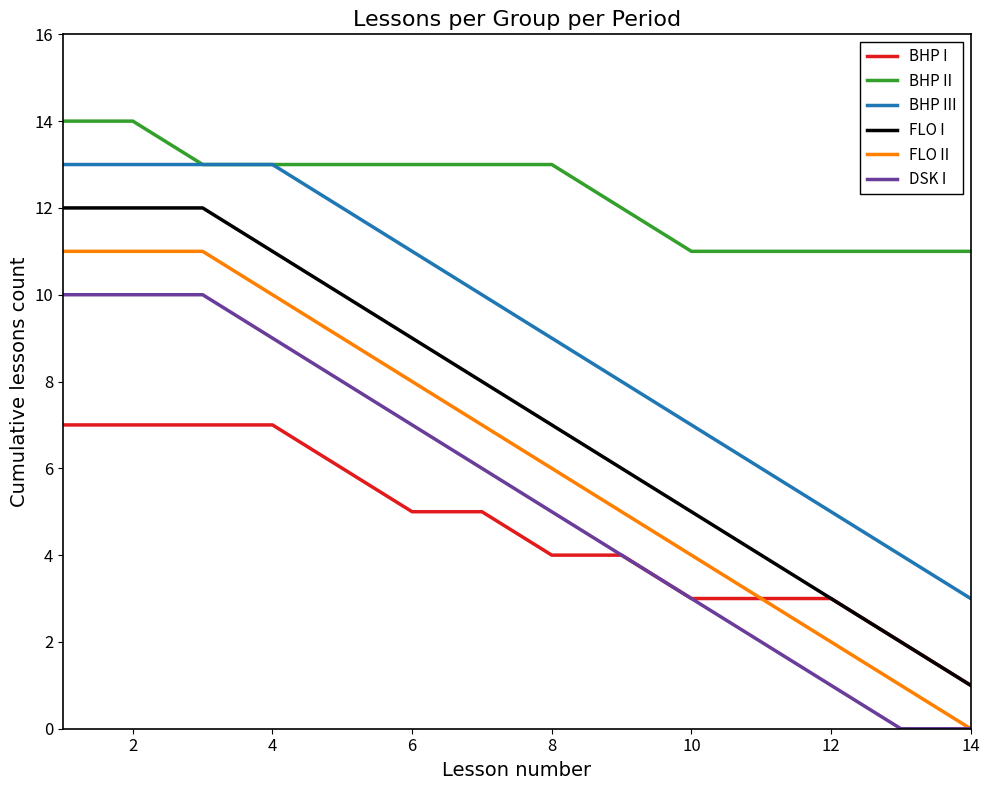

What is the maximum value for FLO I?

12